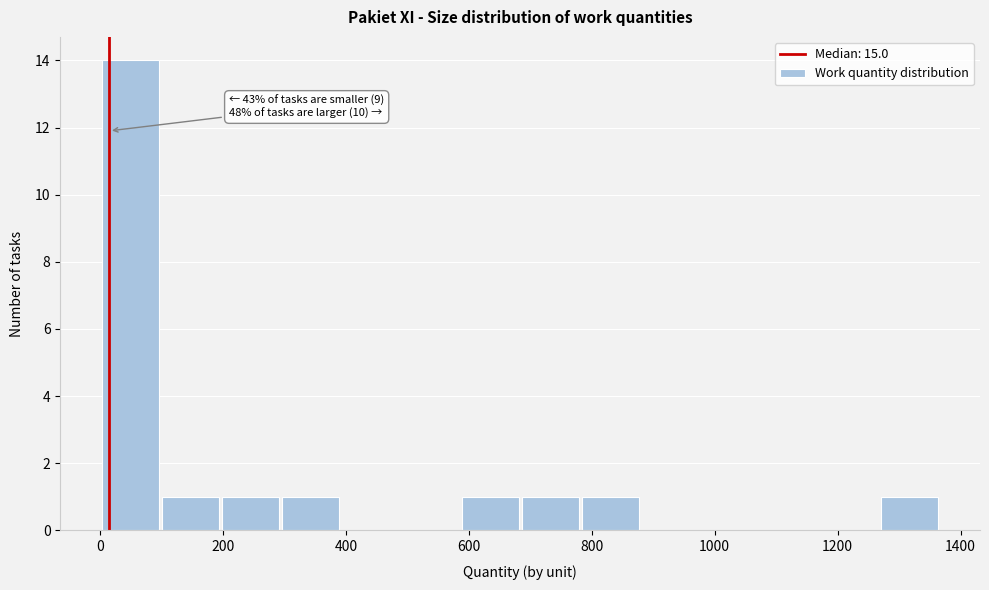

Over which range of the x-axis is the bar tallest?

0 to 100